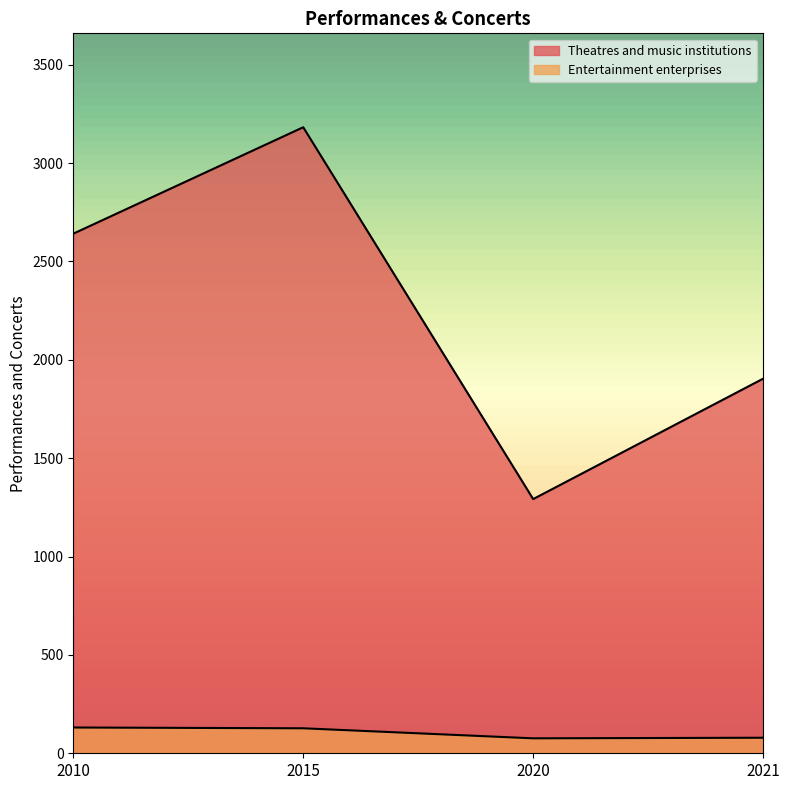

Where is the first local maximum for Theatres and music institutions?

2015